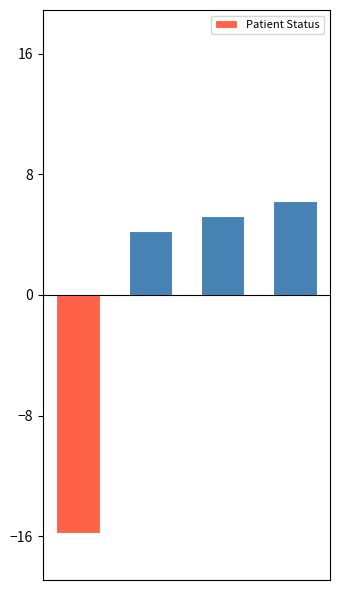

What is the difference between the maximum and second lowest values?

2.0